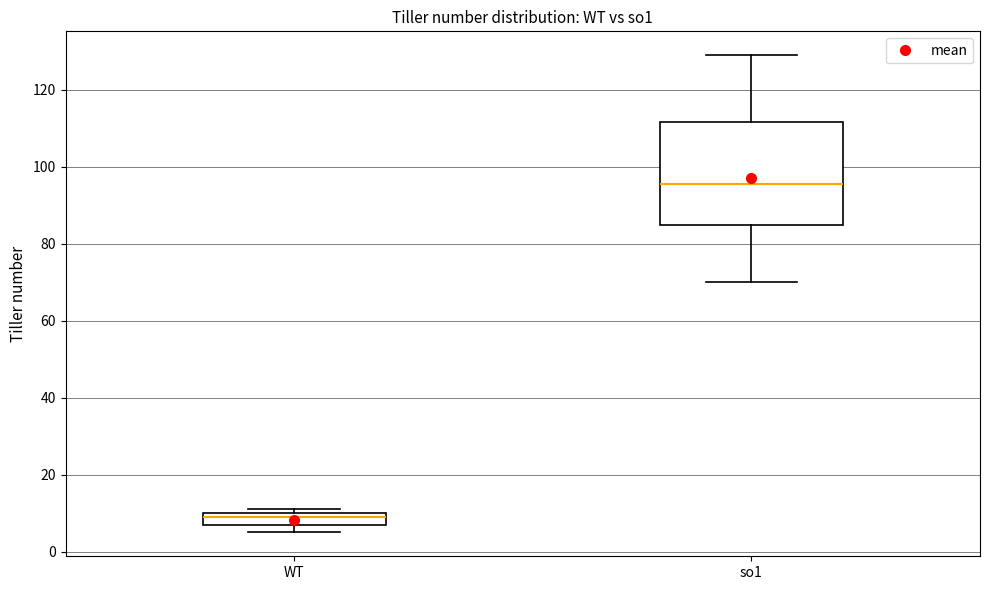

Reading left to right, read every box against the y-axis: the position of its median line, the range the box covers, and the ends of its whiskers. The values are not printed on the chart, so give them approximately, as read against the axis.

WT: median 10 (just below the box's upper edge), box 8 to 10, whiskers 6 to 12
so1: median 96, box 86 to 112, whiskers 70 to 130